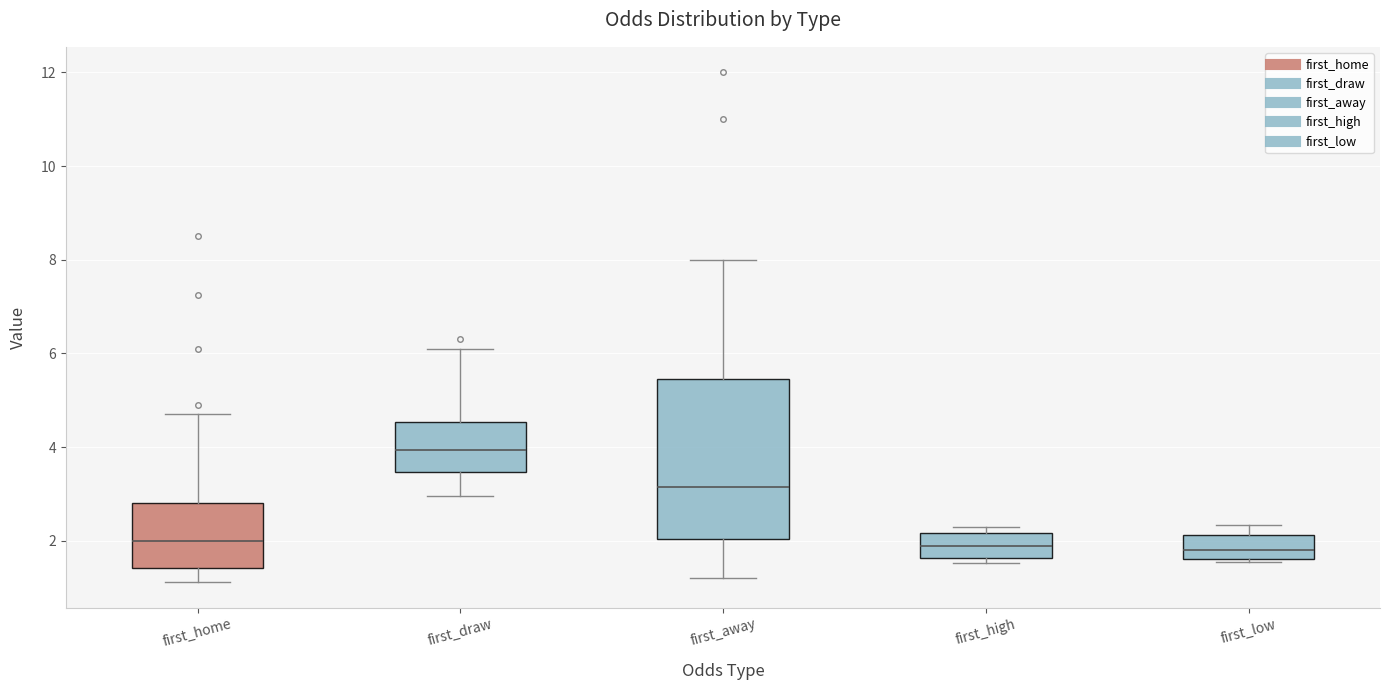

Comparing the boxes themselves (not the whiskers), which one is the tallest?

first_away